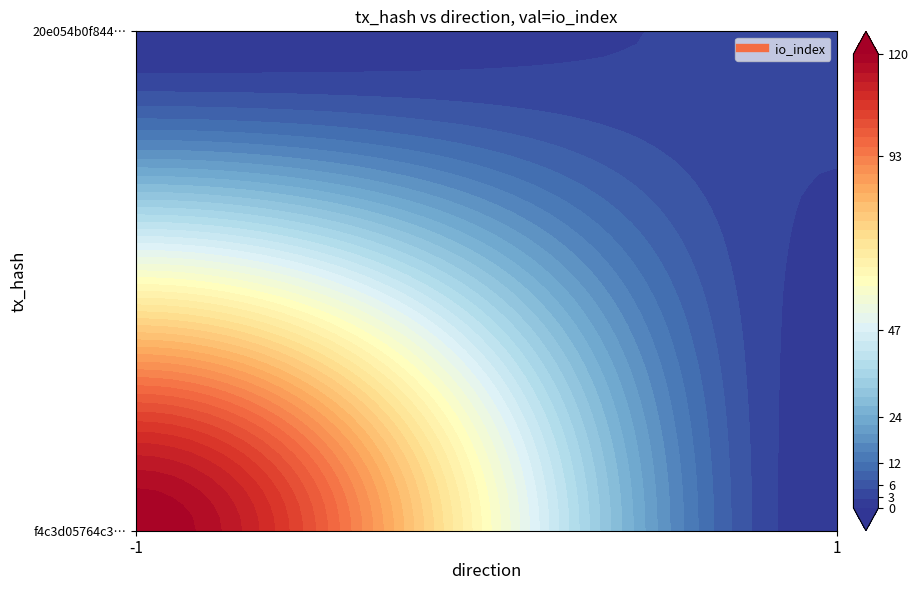

True or false: 20e054b0f84427ab3109e02ad2305c59660090d has a value of 5 at io_index.

False